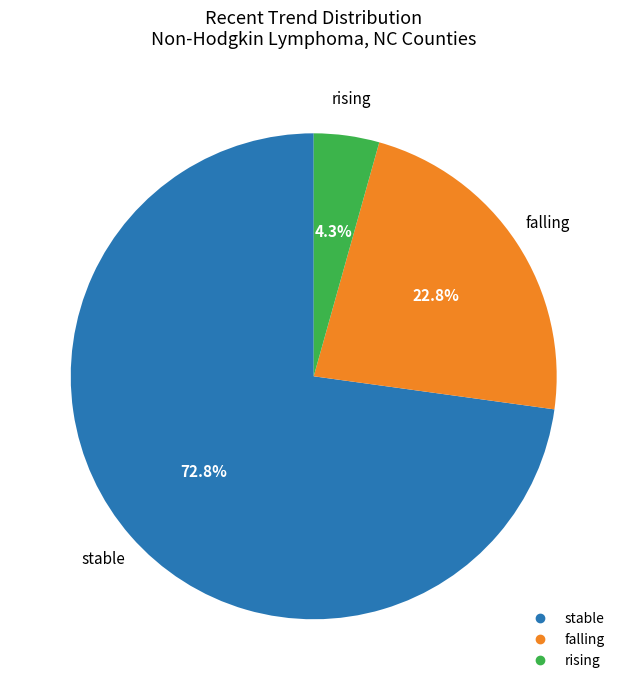

What is the total percentage of stable and rising?

77.2%